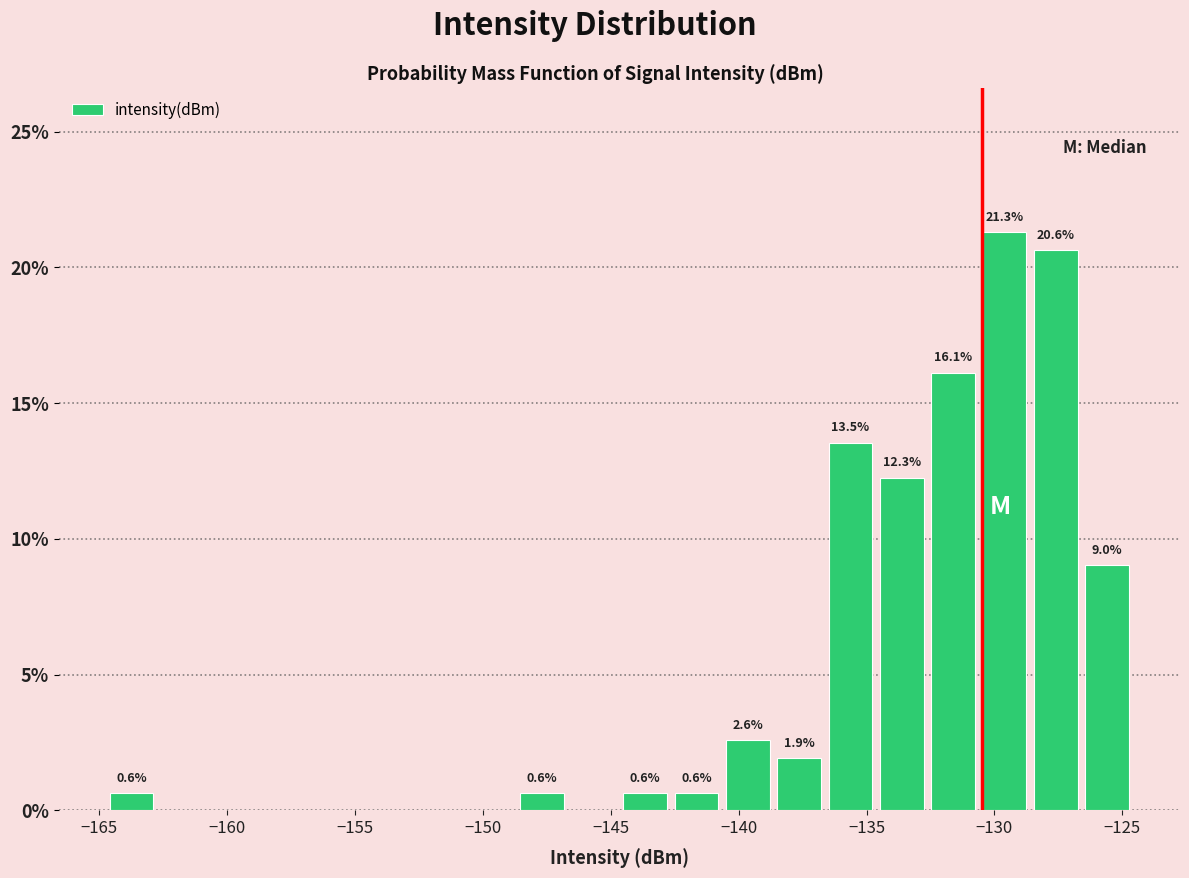

Over which range of the x-axis is the bar tallest?

-130.5 to -128.5